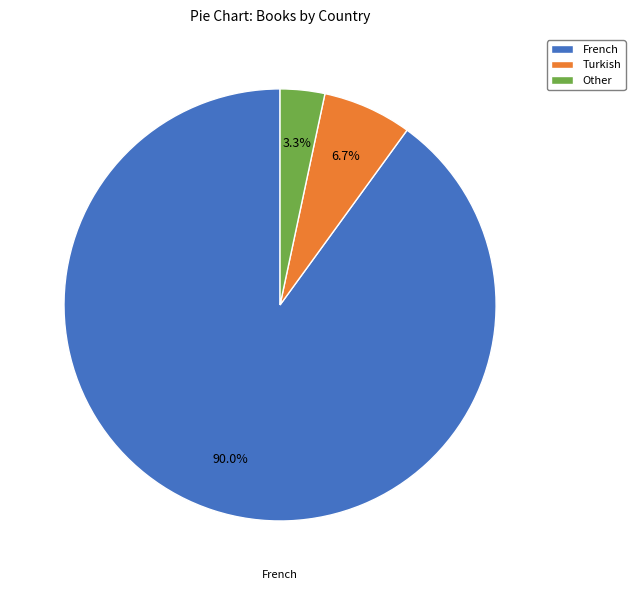

Does Turkish account for over 50% of the chart?

No